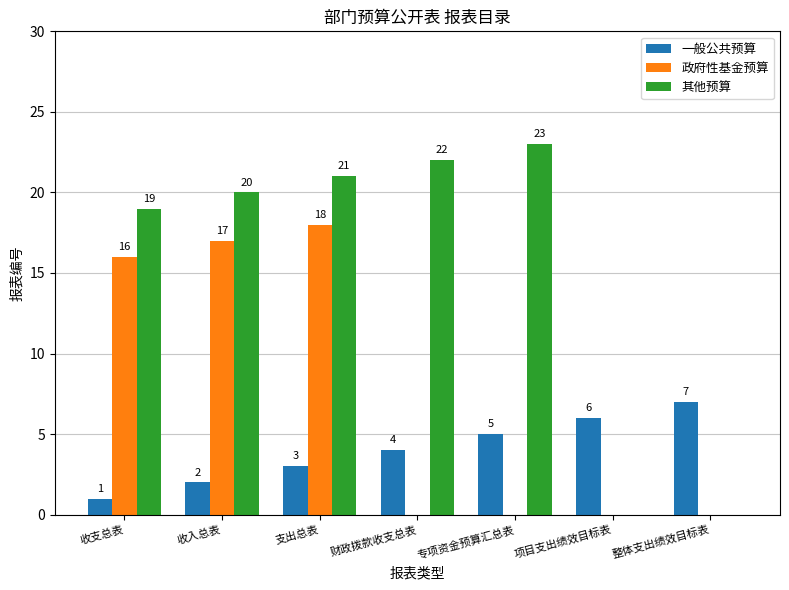

What is the sum of all 政府性基金预算 values?

51